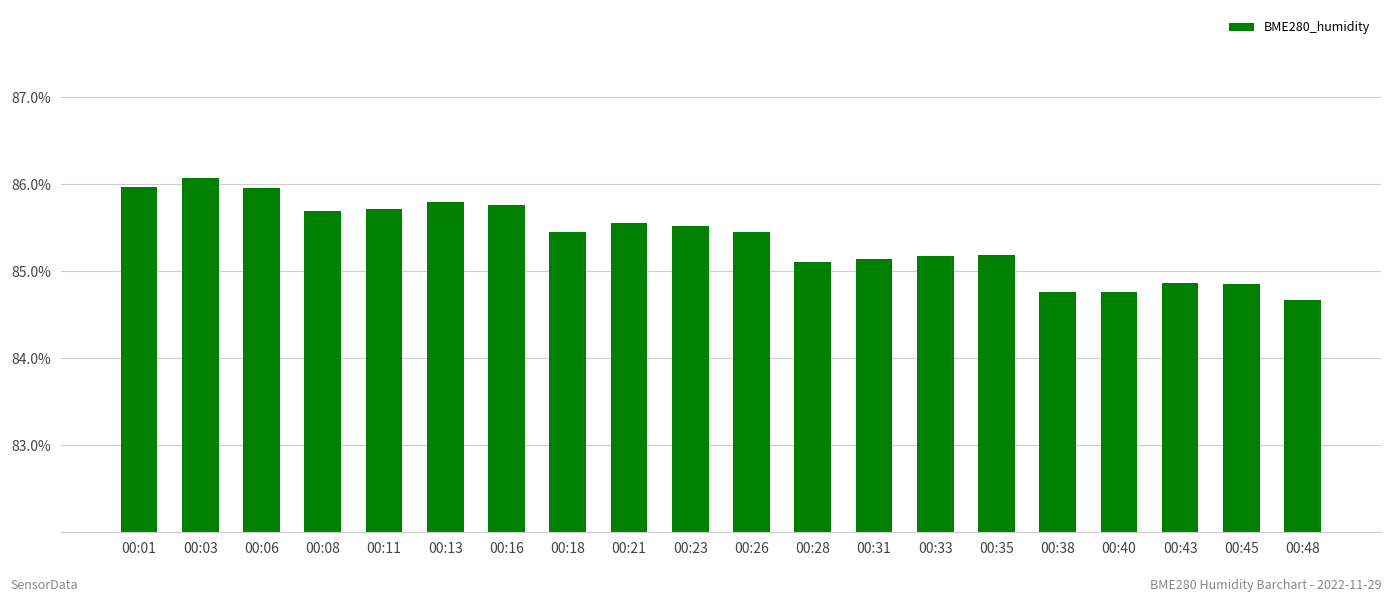

Are the bars horizontal?

No